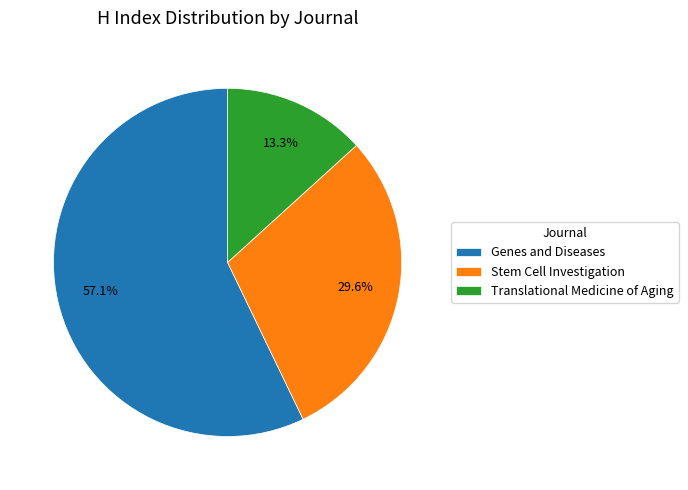

What is the ratio of the value at Stem Cell Investigation to the value at Genes and Diseases?

0.5